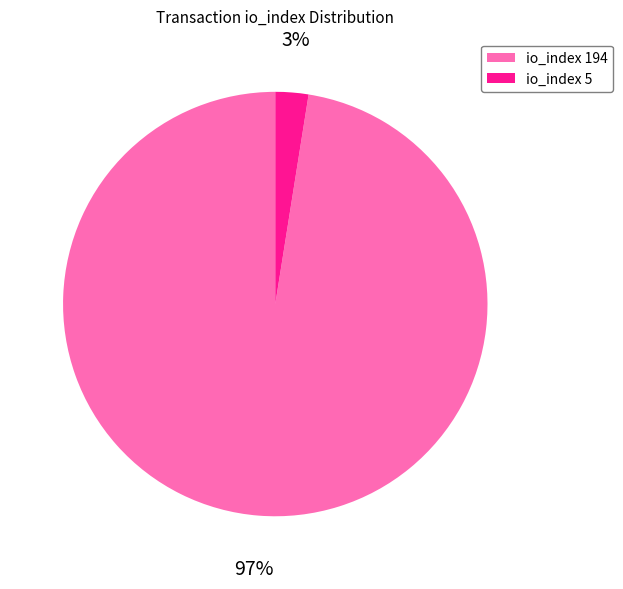

True or false: io_index 5 accounts for 3% of the total.

True